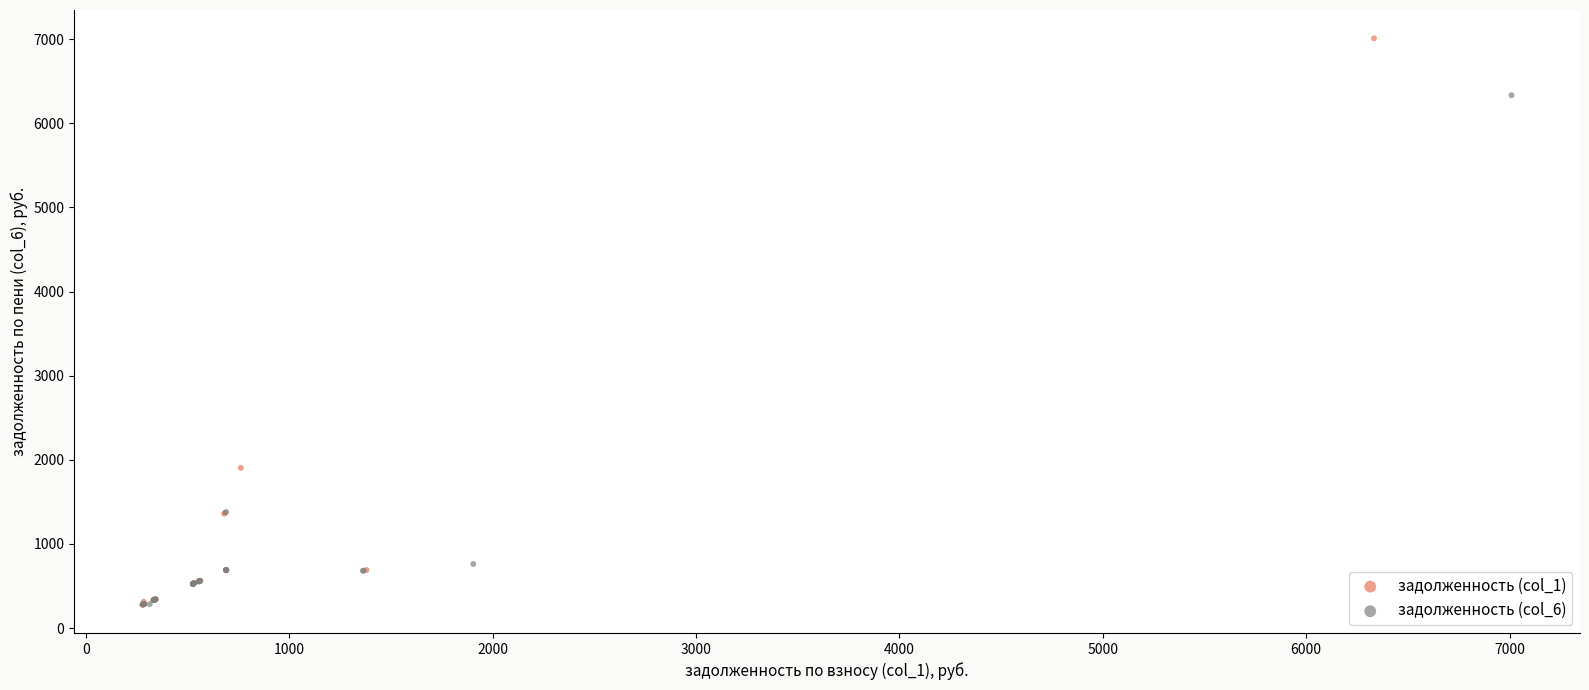

What are all the series names shown in the legend?

задолженность (col_1), задолженность (col_6)